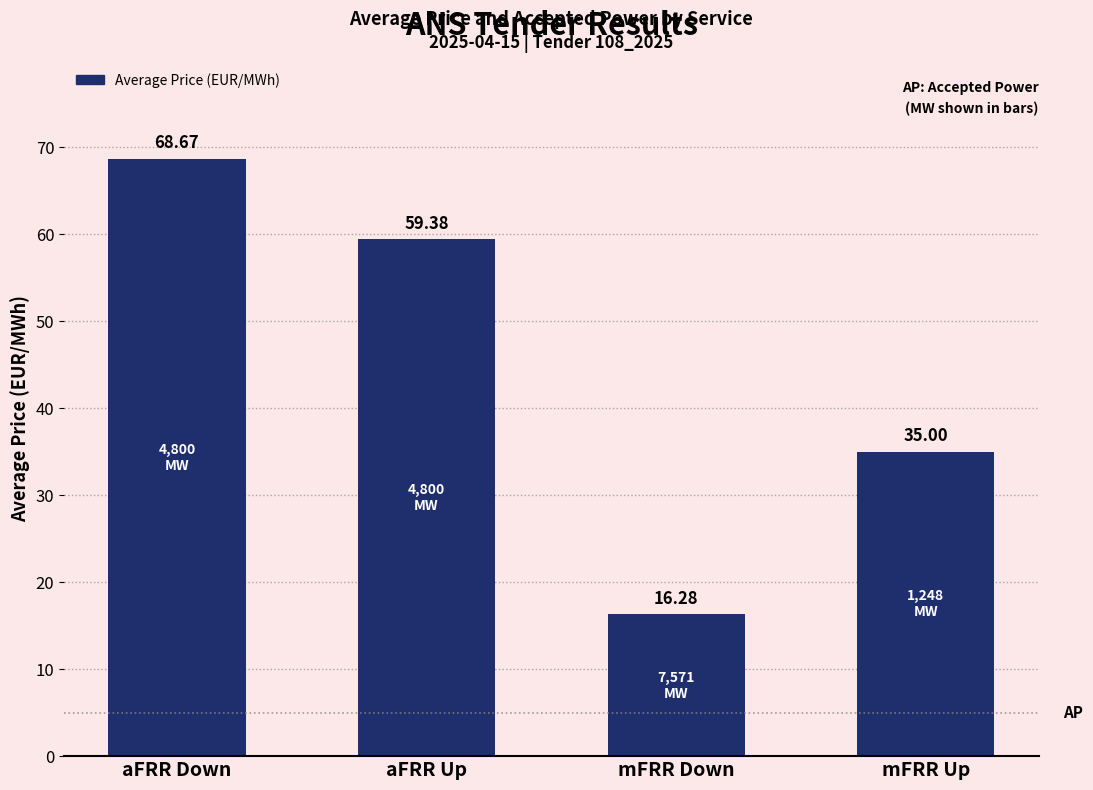

How many series are shown in this chart?

1